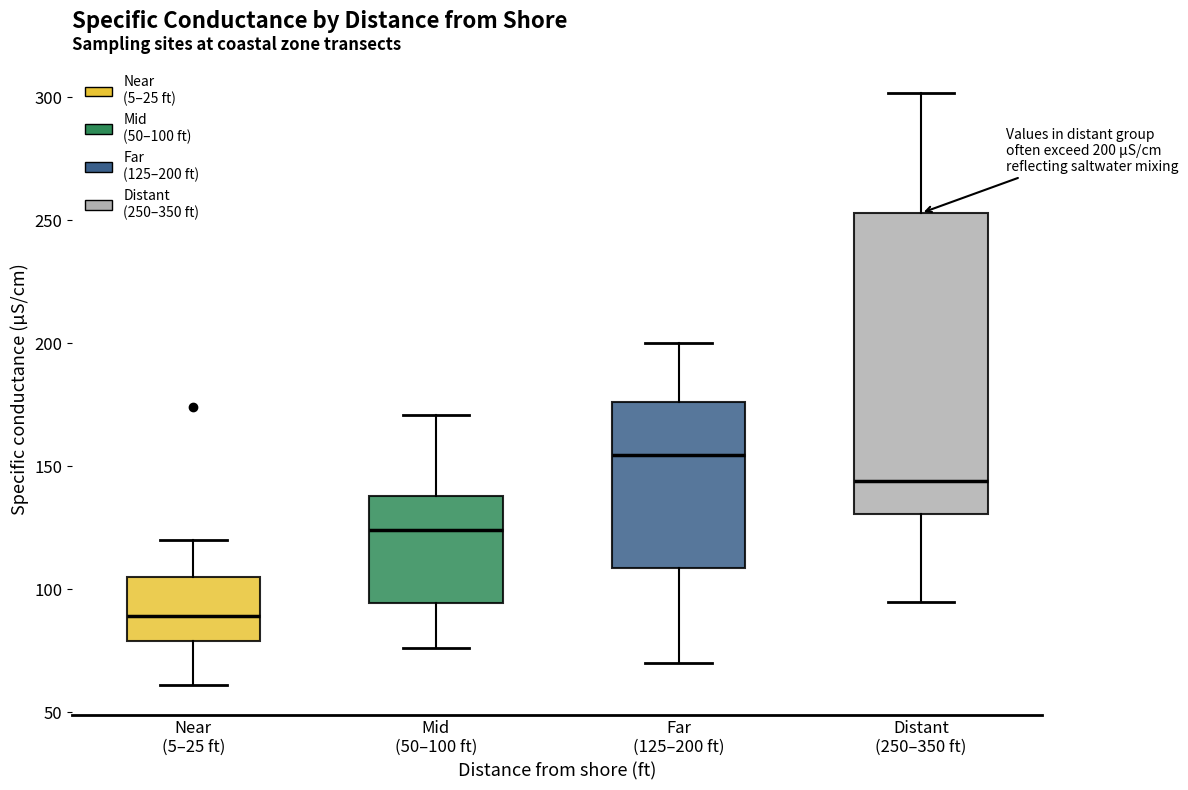

Which box is the tallest, from its lower edge to its upper edge?

Distant (250–350 ft)